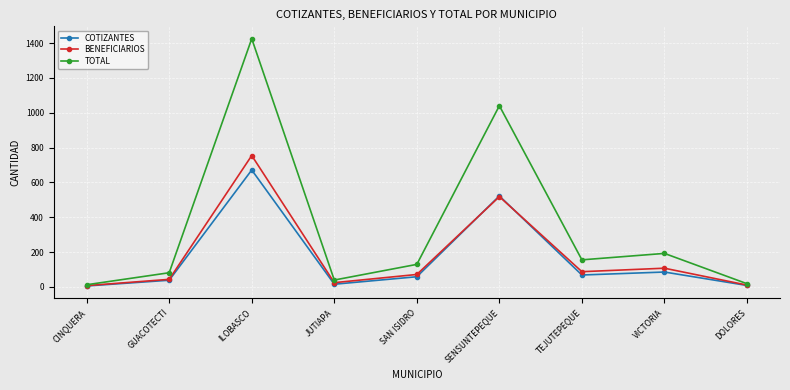

Which series changed the most between JUTIAPA and SENSUNTEPEQUE?

TOTAL